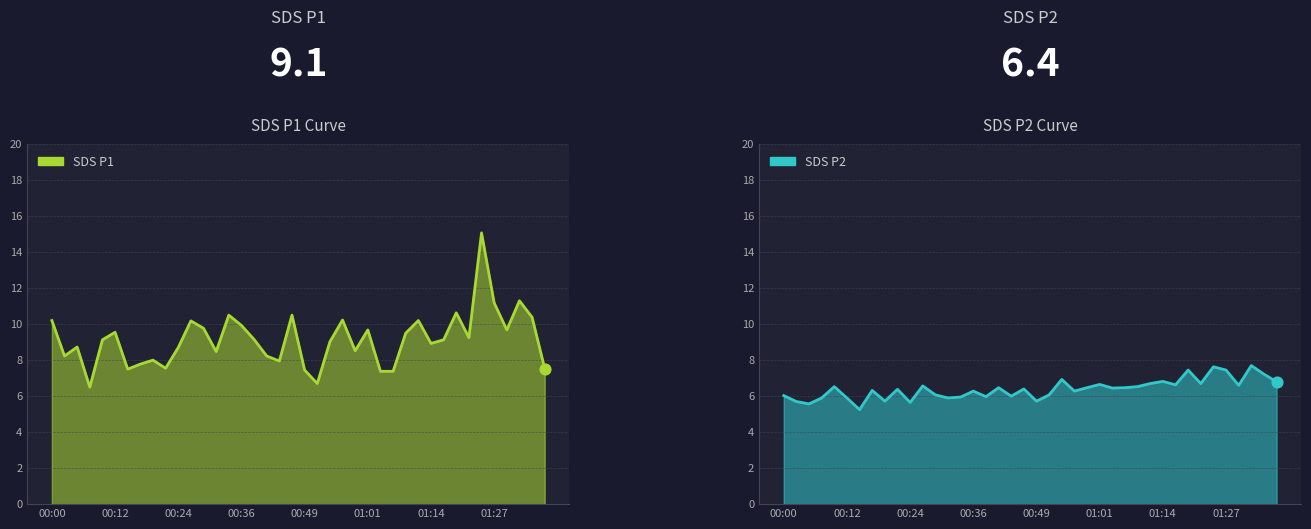

Which series contains the highest Y value?

SDS_P1